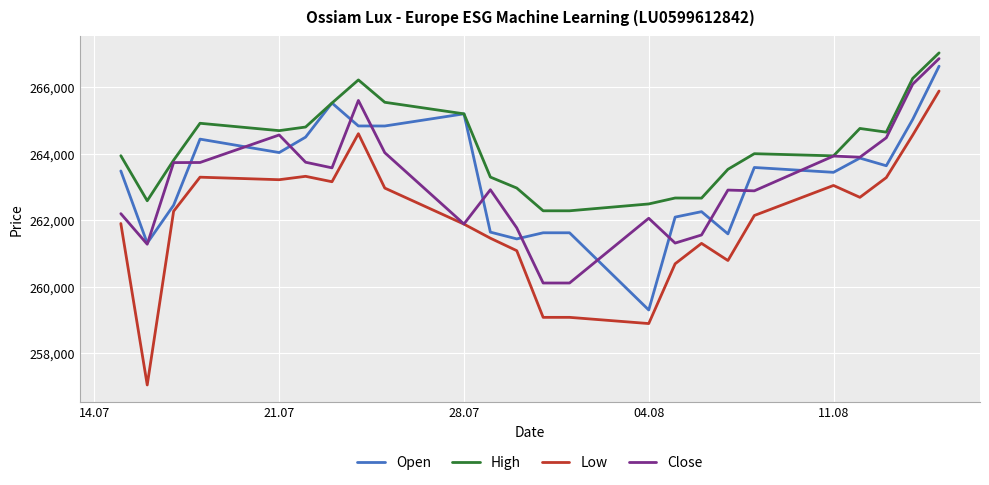

What is the maximum value for High?

267037